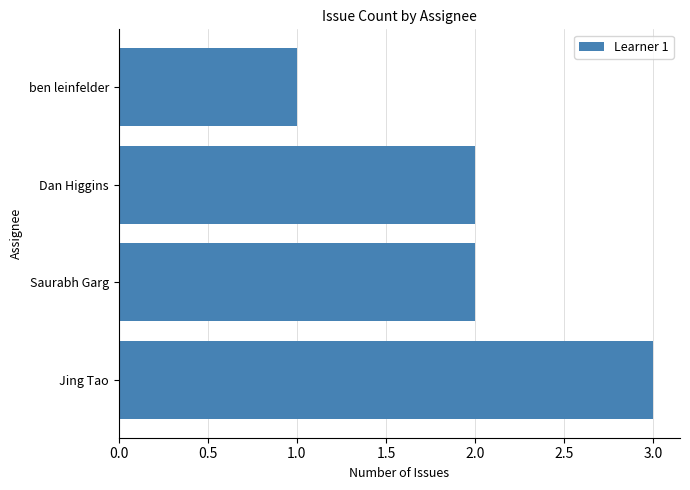

Does the chart contain stacked bars?

No